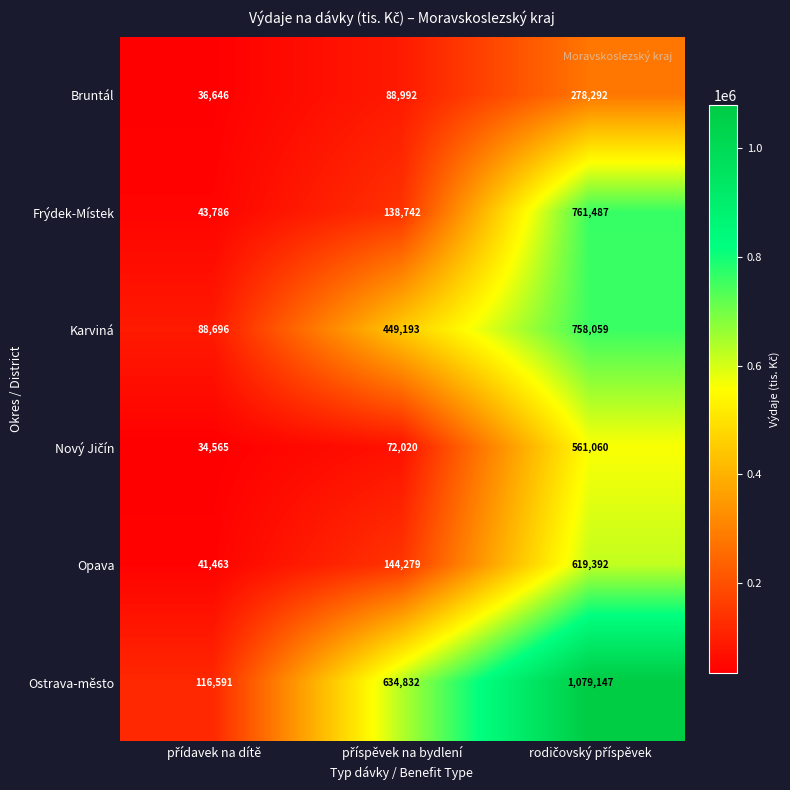

Which series has the largest range (max minus min)?

Ostrava-město